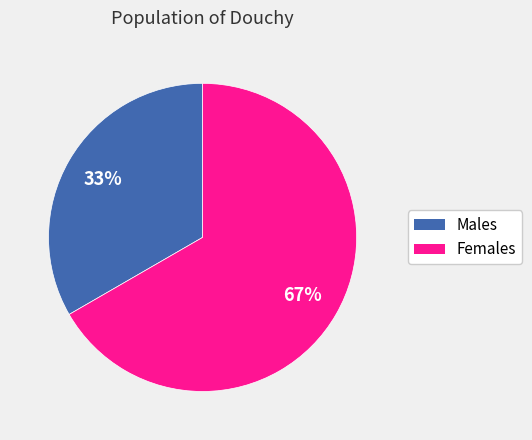

Is there any slice that represents more than half of the pie?

Yes